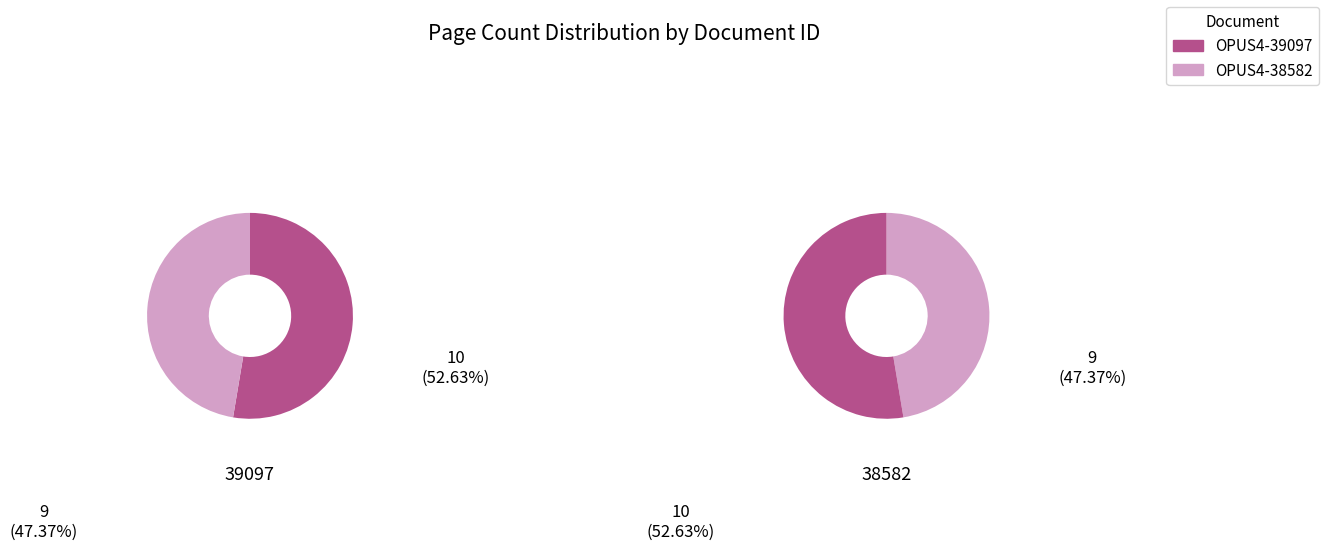

What is the change in value from OPUS4-39097 to OPUS4-38582?

-1